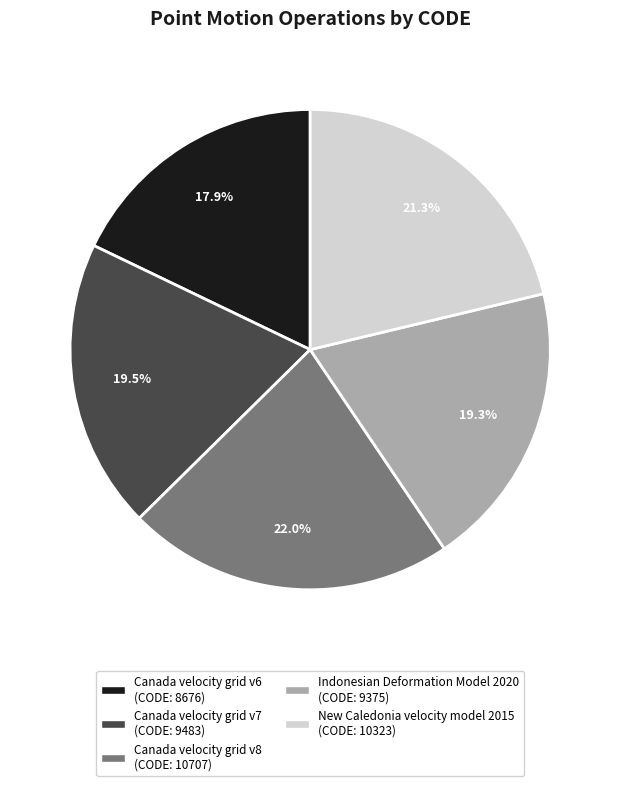

Approximately how many times larger is the value at Canada velocity grid v6 compared to Canada velocity grid v7?

0.9